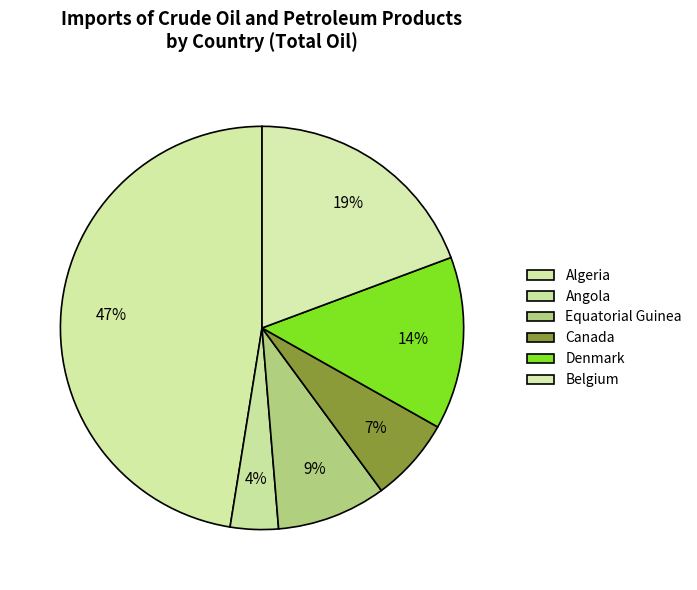

What is the total percentage of Angola and Algeria?

51.3%